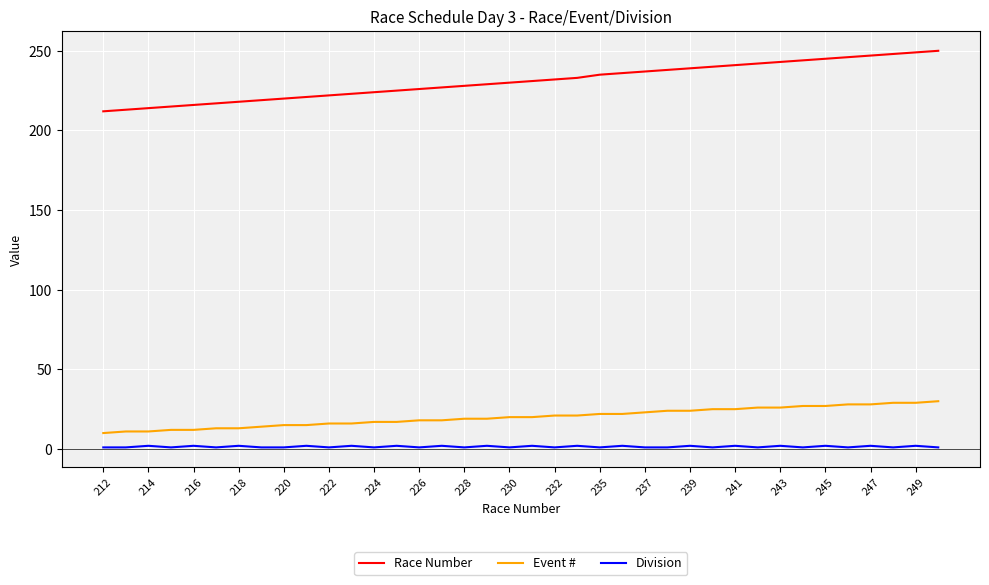

Which series has the widest spread of values?

Race Number